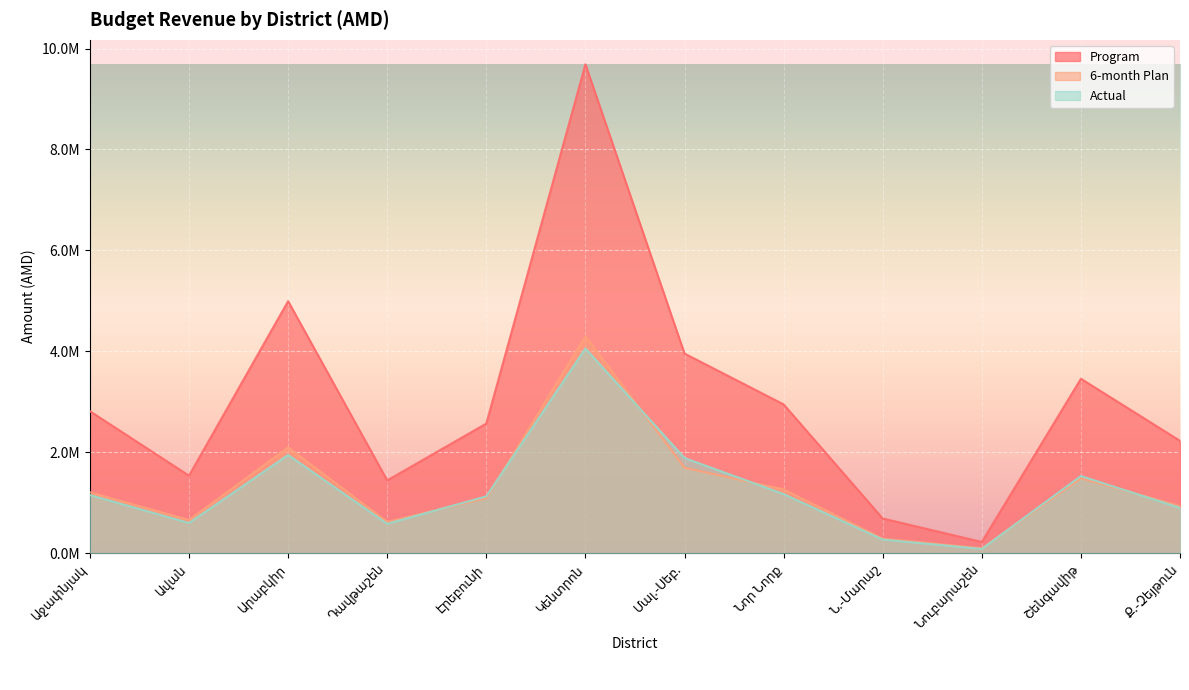

What is the sum of all Actual values?

15296444.0